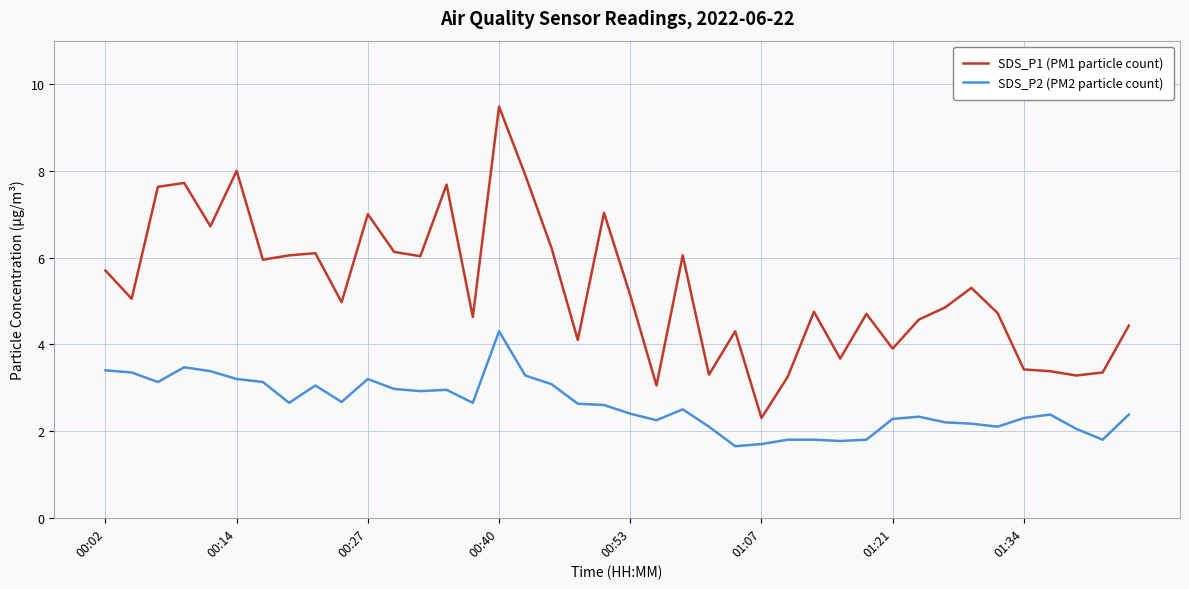

List the series in order of their overall mean, highest first.

SDS_P1 (PM1 particle count), SDS_P2 (PM2 particle count)